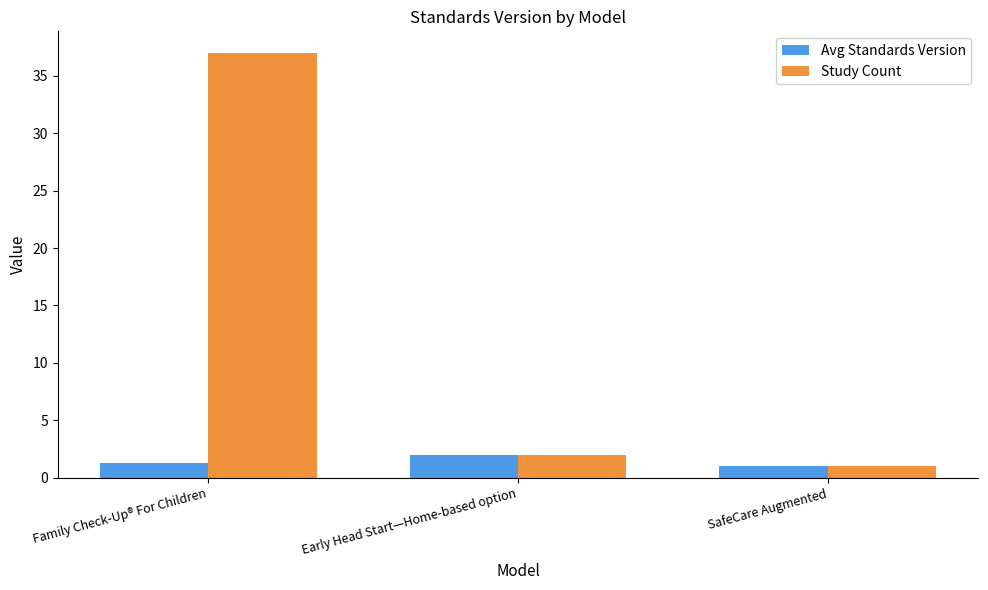

What is the maximum value for Avg Standards Version?

2.0